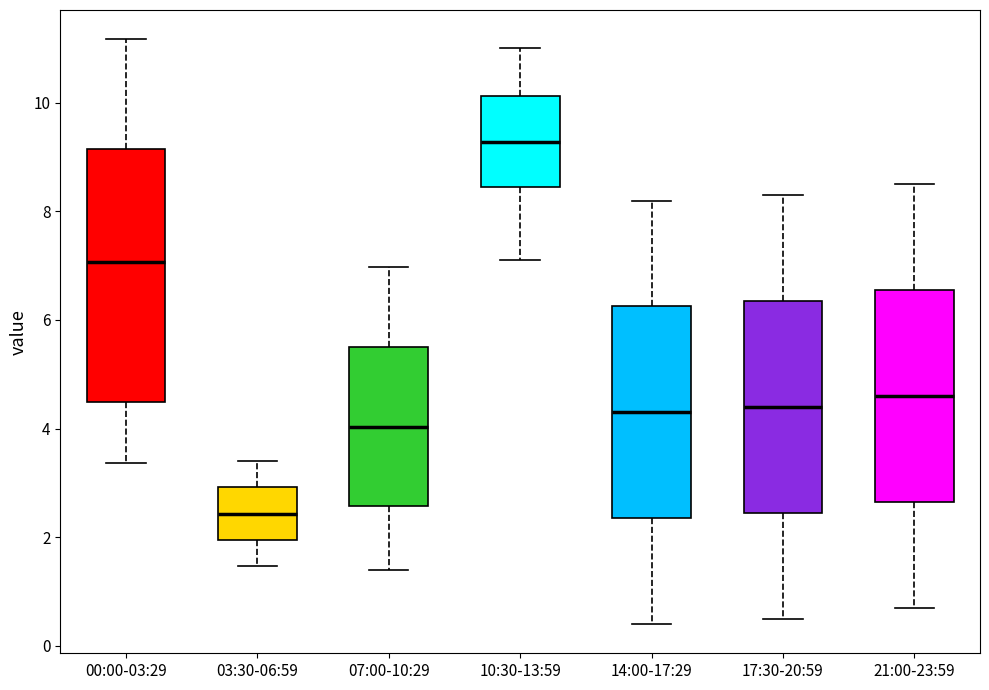

Reading left to right, transcribe this box plot: for each box, give where its median line is, the range the box spans, and where its two whiskers end, as read against the y-axis. The values are not printed on the chart, so give them approximately, as read against the axis.

00:00-03:29: median 7.0, box 4.4 to 9.2, whiskers 3.4 to 11.2
03:30-06:59: median 2.4, box 2.0 to 3.0, whiskers 1.4 to 3.4
07:00-10:29: median 4.0, box 2.6 to 5.6, whiskers 1.4 to 7.0
10:30-13:59: median 9.2, box 8.4 to 10.2, whiskers 7.2 to 11.0
14:00-17:29: median 4.4, box 2.4 to 6.2, whiskers 0.4 to 8.2
17:30-20:59: median 4.4, box 2.4 to 6.4, whiskers 0.6 to 8.4
21:00-23:59: median 4.6, box 2.6 to 6.6, whiskers 0.8 to 8.6